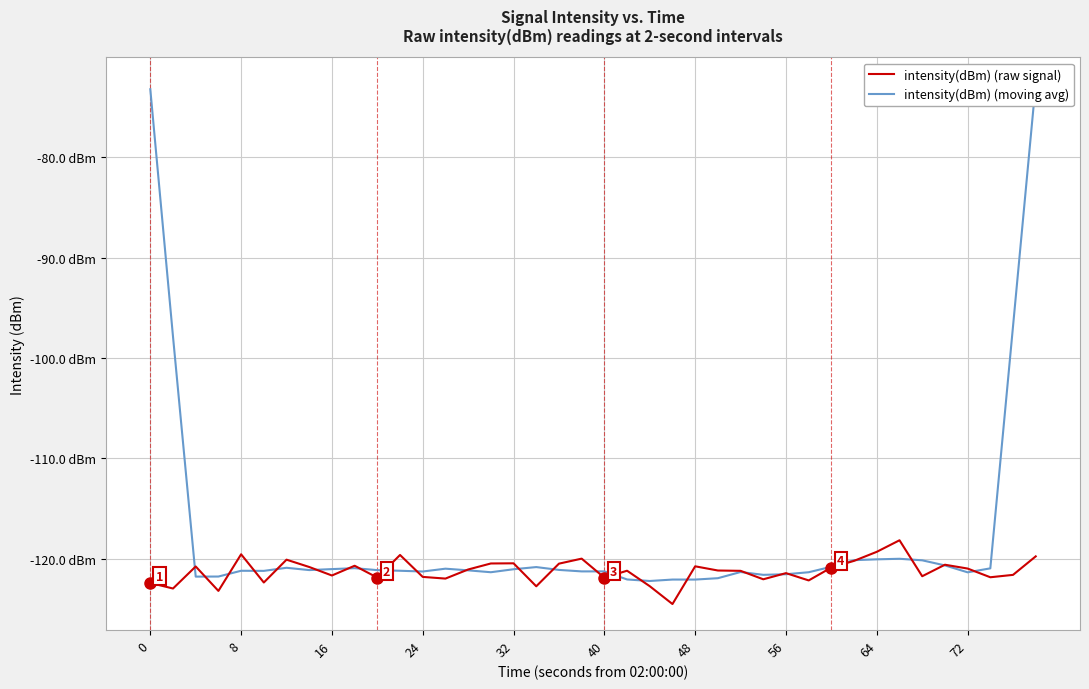

What is the value of the intensity(dBm) (moving avg) point at the 15th from the left?

-121.1